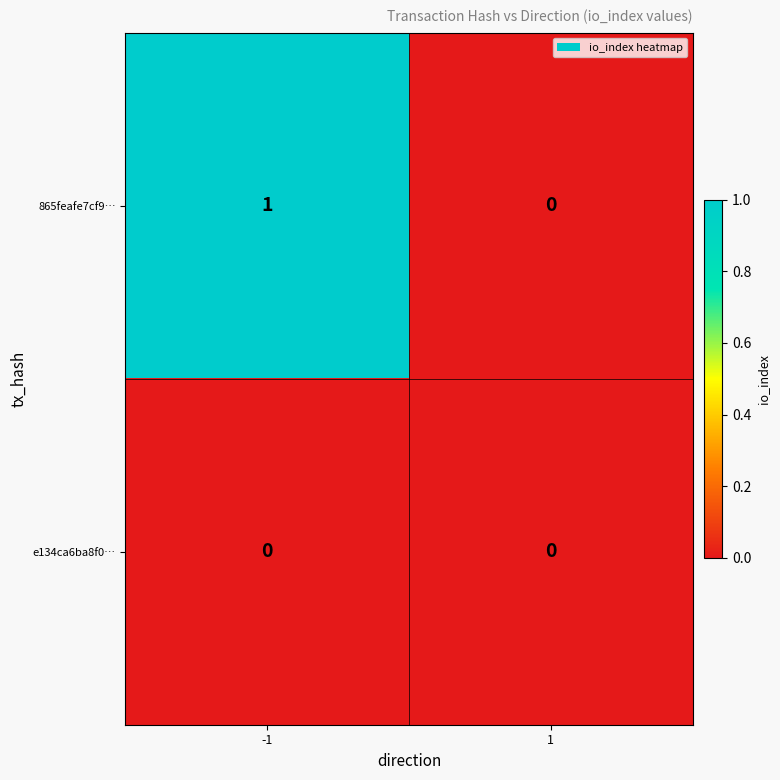

Which series has the largest total across all categories?

865feafe7cf9…